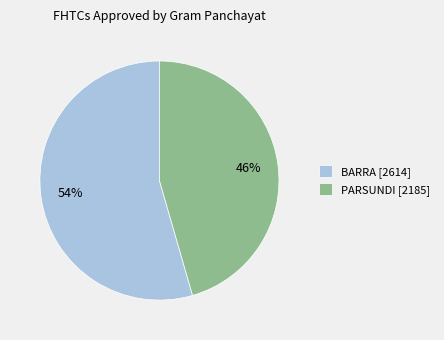

Rank the categories by value from highest to lowest.

BARRA [2614], PARSUNDI [2185]